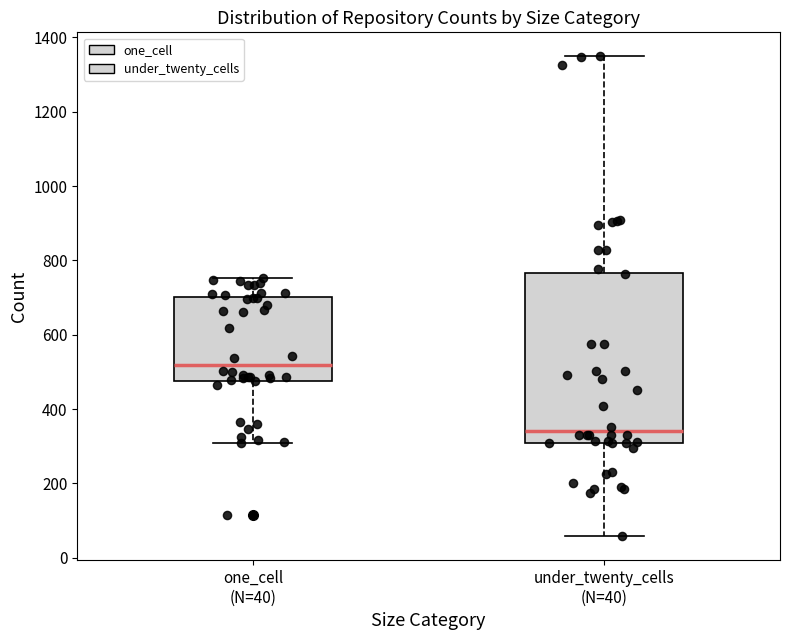

Reading left to right, transcribe this box plot: for each box, give where its median line is, the range the box spans, and where its two whiskers end, as read against the y-axis. The values are not printed on the chart, so give them approximately, as read against the axis.

one_cell (N=40): median 520, box 480 to 700, whiskers 300 to 760
under_twenty_cells (N=40): median 340, box 300 to 760, whiskers 60 to 1340